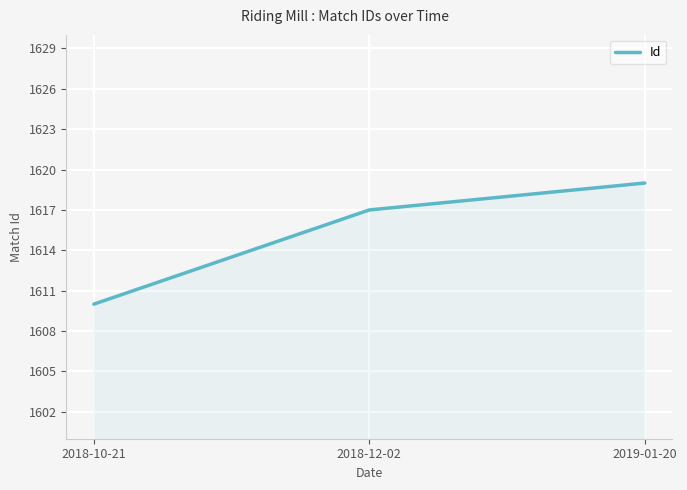

What is the smallest value displayed?

1610